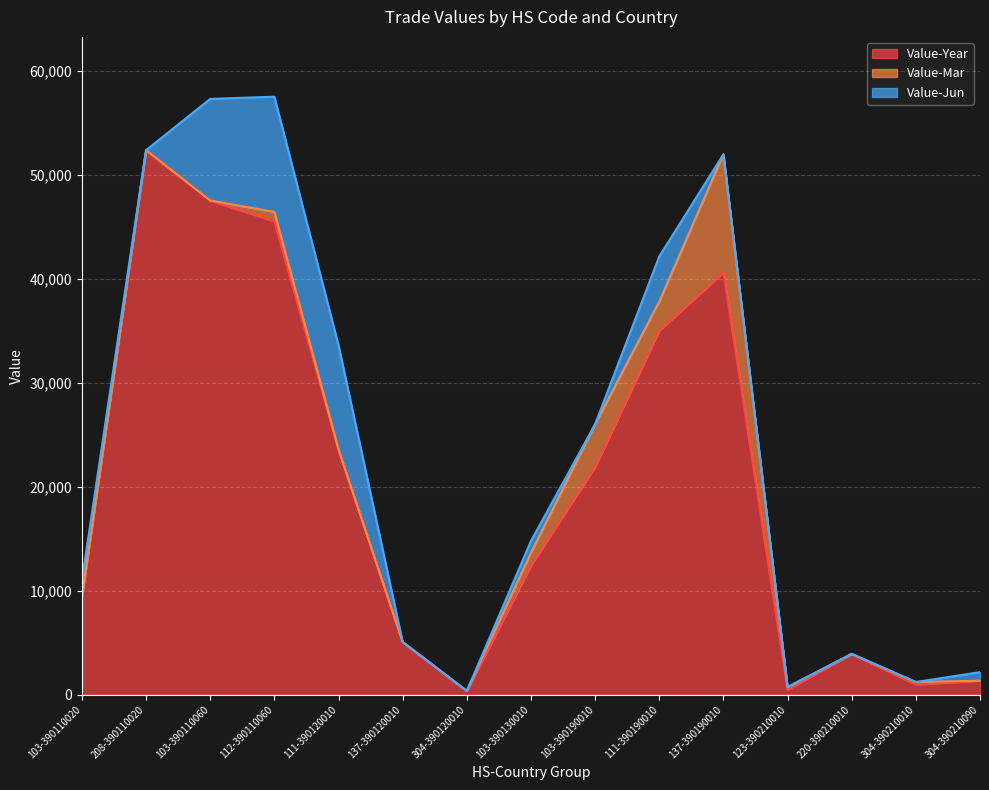

What are all the series names shown in the legend?

Value-Year, Value-Mar, Value-Jun